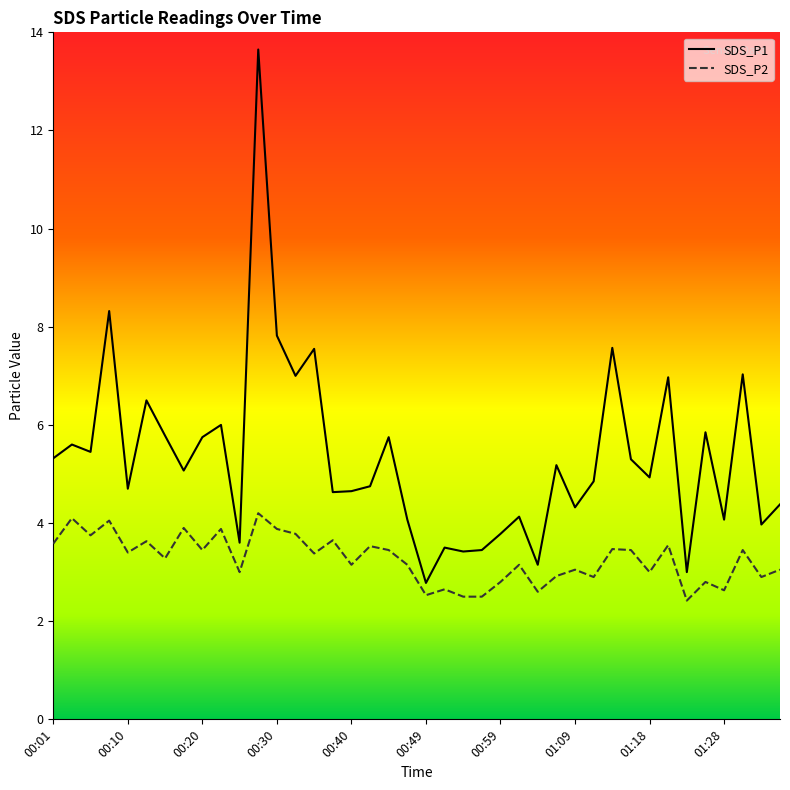

True or false: SDS_P1 has more than 0 points higher than both neighbors.

True